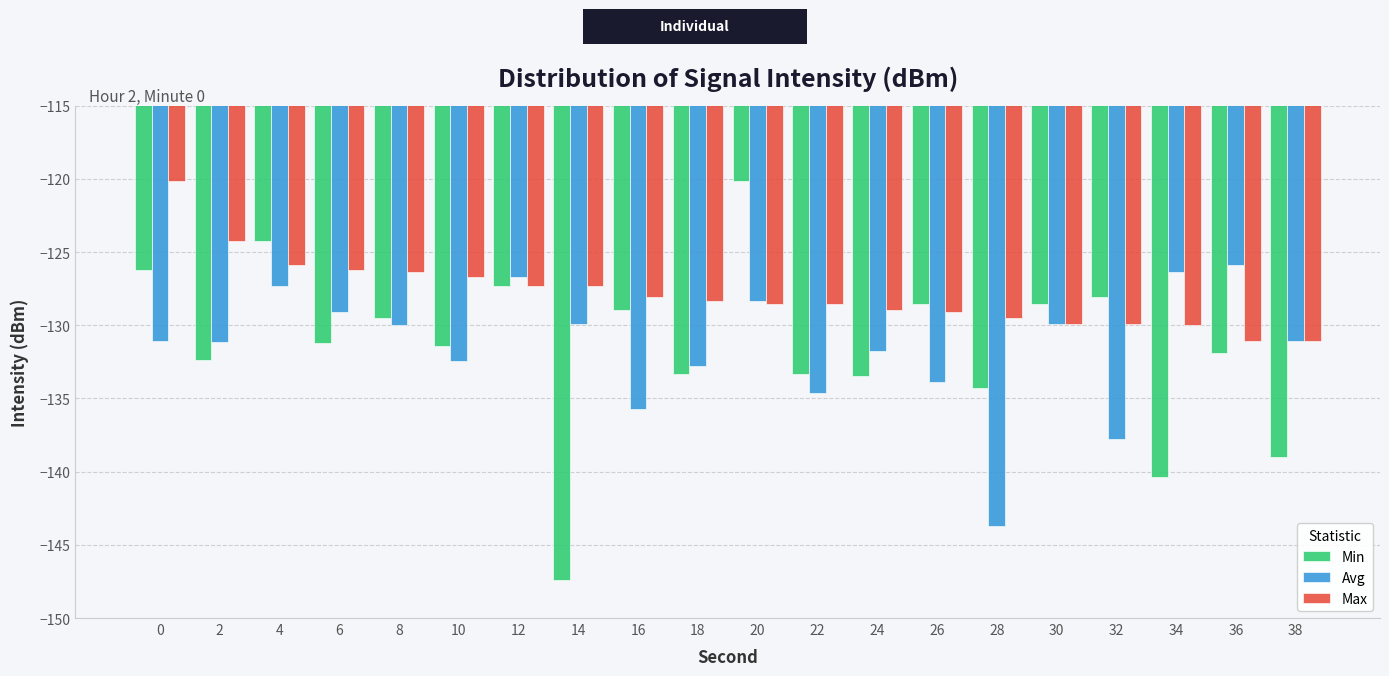

What are all the series names shown in the legend?

Min, Avg, Max